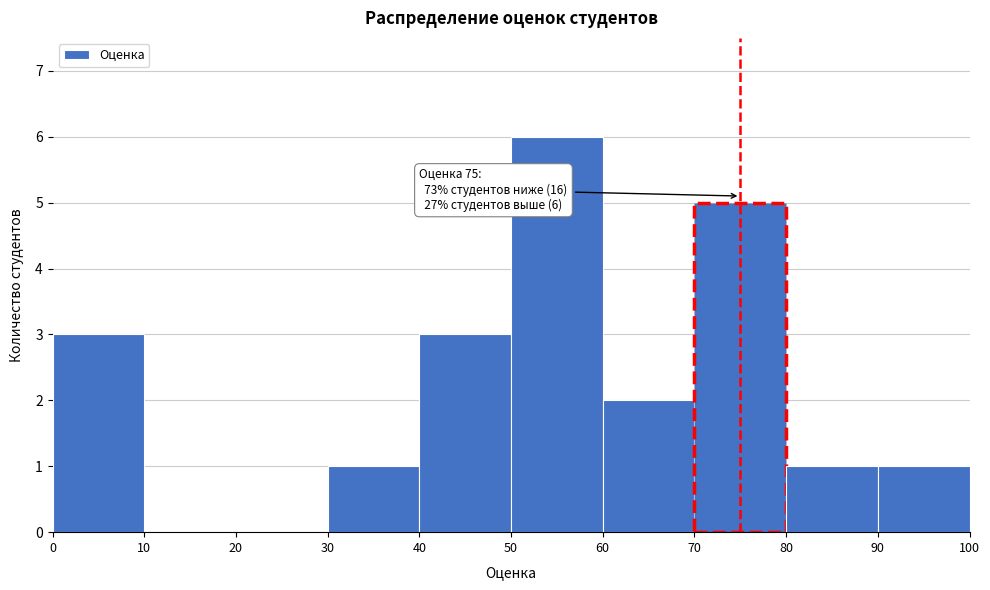

Which range on the x-axis has the tallest bar?

50 to 60